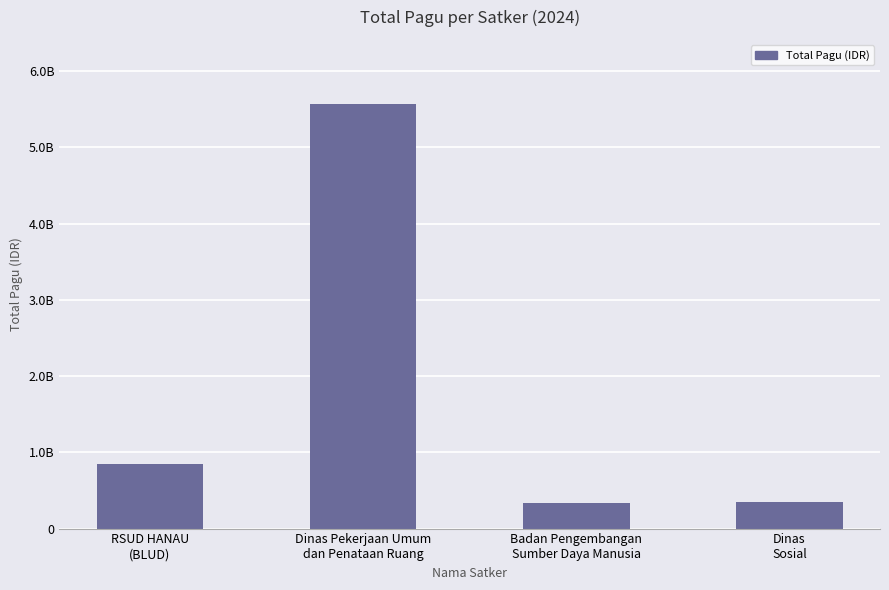

List the labels in order of value, largest first.

Dinas Pekerjaan Umum
dan Penataan Ruang, RSUD HANAU
(BLUD), Dinas
Sosial, Badan Pengembangan
Sumber Daya Manusia